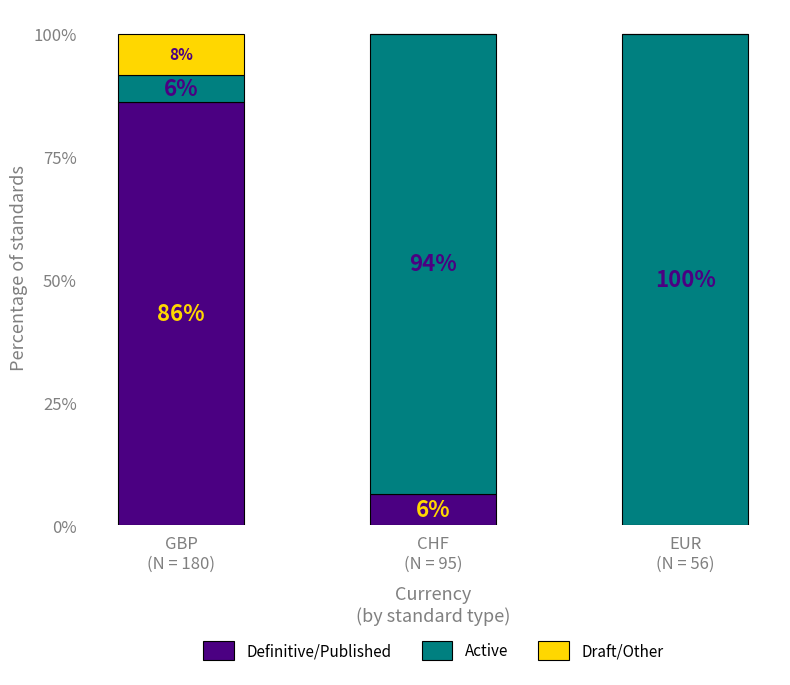

Does the chart contain stacked bars?

Yes